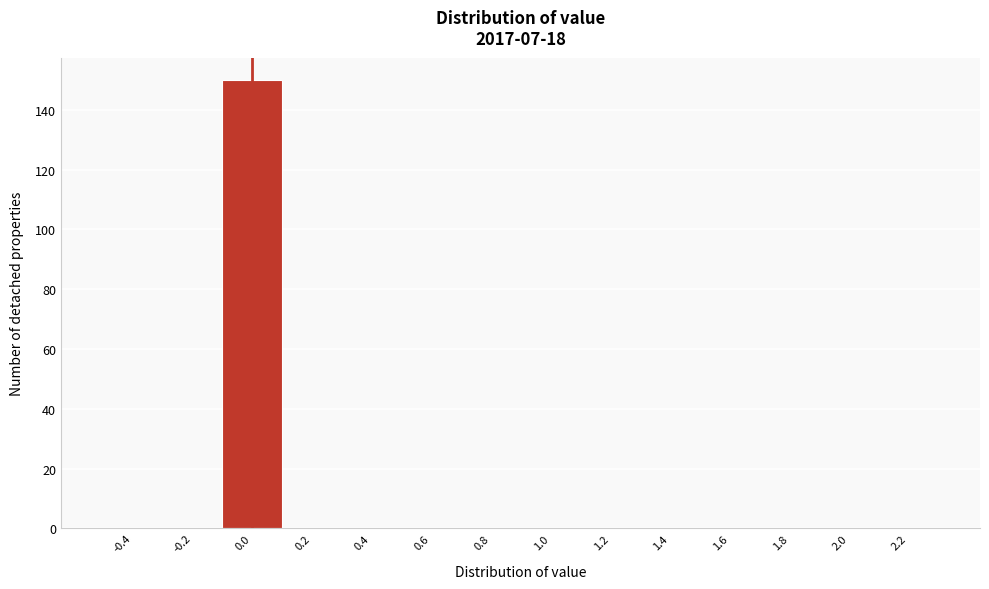

Over which range of the x-axis is the bar tallest?

-0.1 to 0.1